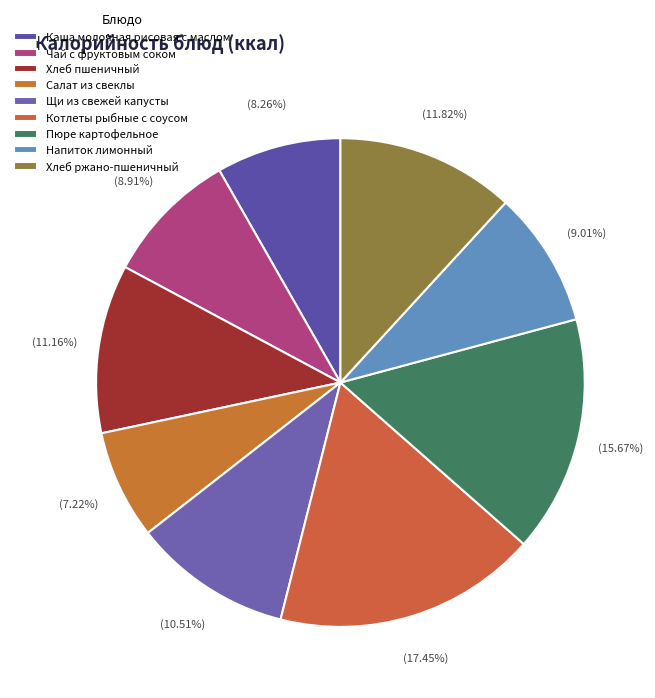

How many slices are in this pie chart?

9